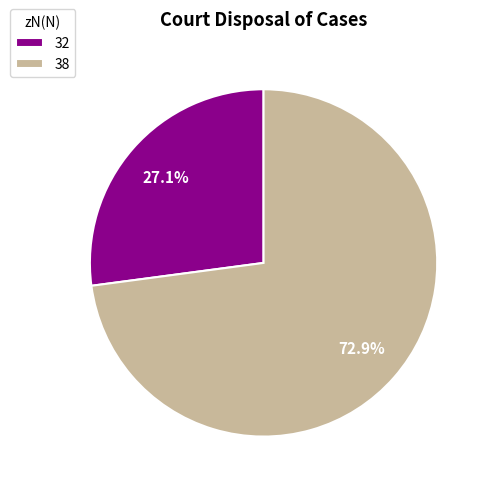

Does 32 account for over 50% of the chart?

No